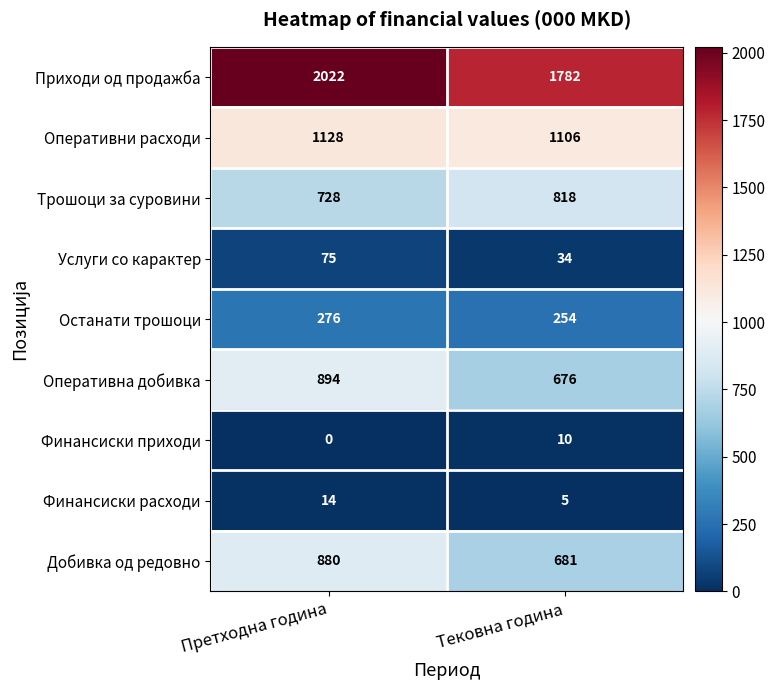

Reading left to right, list all the values displayed in this chart.

Приходи од продажба: Претходна година=2022	Тековна година=1782
Оперативни расходи: Претходна година=1128	Тековна година=1106
Трошоци за суровини: Претходна година=728	Тековна година=818
Услуги со карактер: Претходна година=75	Тековна година=34
Останати трошоци: Претходна година=276	Тековна година=254
Оперативна добивка: Претходна година=894	Тековна година=676
Финансиски приходи: Претходна година=0	Тековна година=10
Финансиски расходи: Претходна година=14	Тековна година=5
Добивка од редовно: Претходна година=880	Тековна година=681